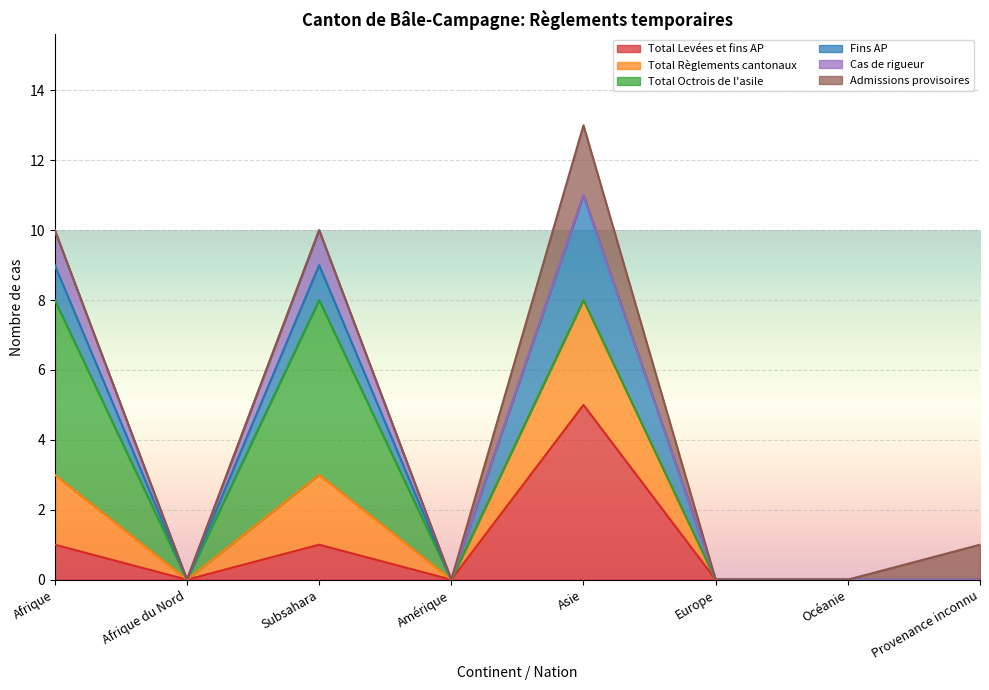

Where is the first local minimum for Total Levées et fins AP?

Afrique du Nord